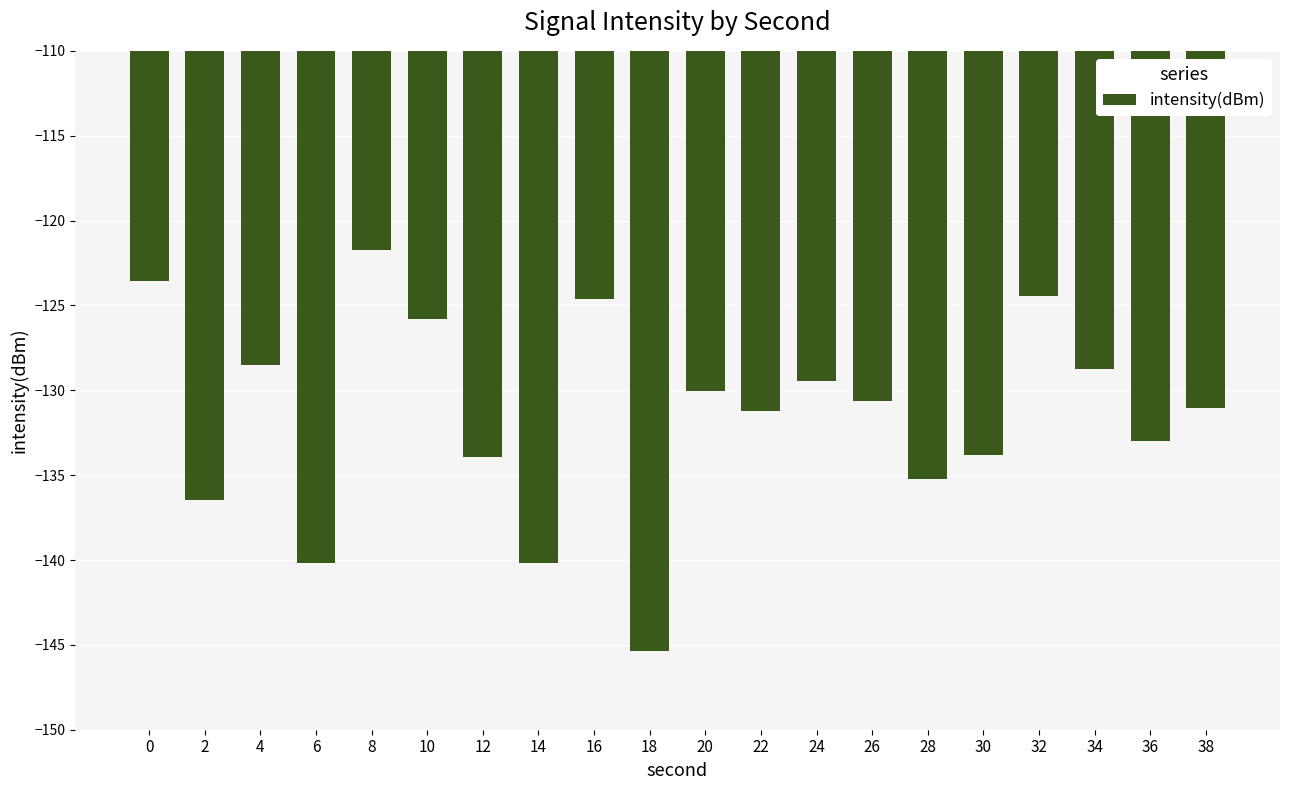

Count the number of data series in this chart.

1